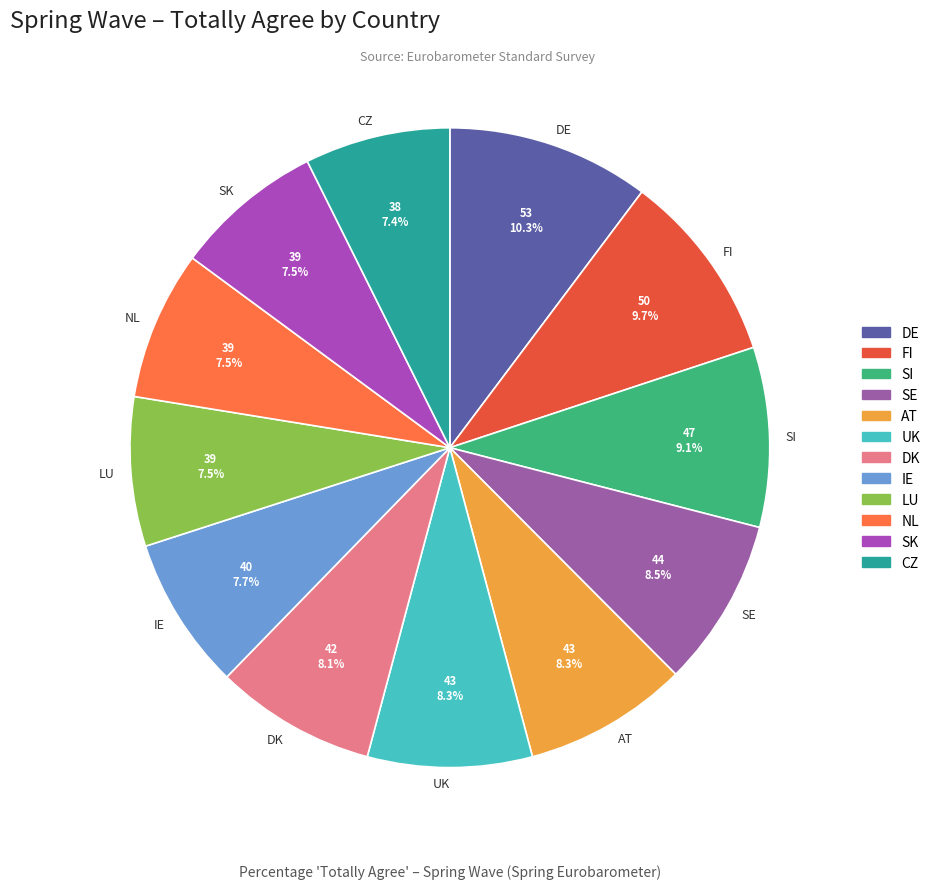

Which slice is the largest?

DE